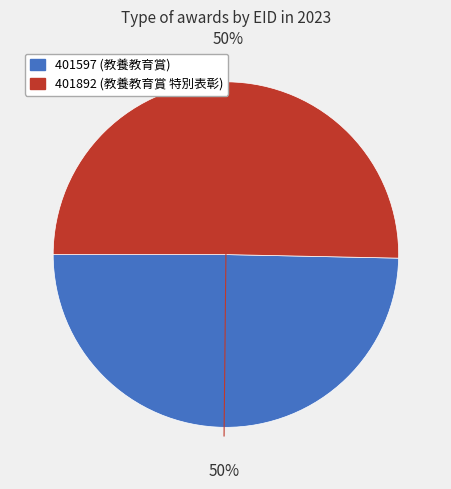

True or false: 401597 accounts for 50% of the total.

True